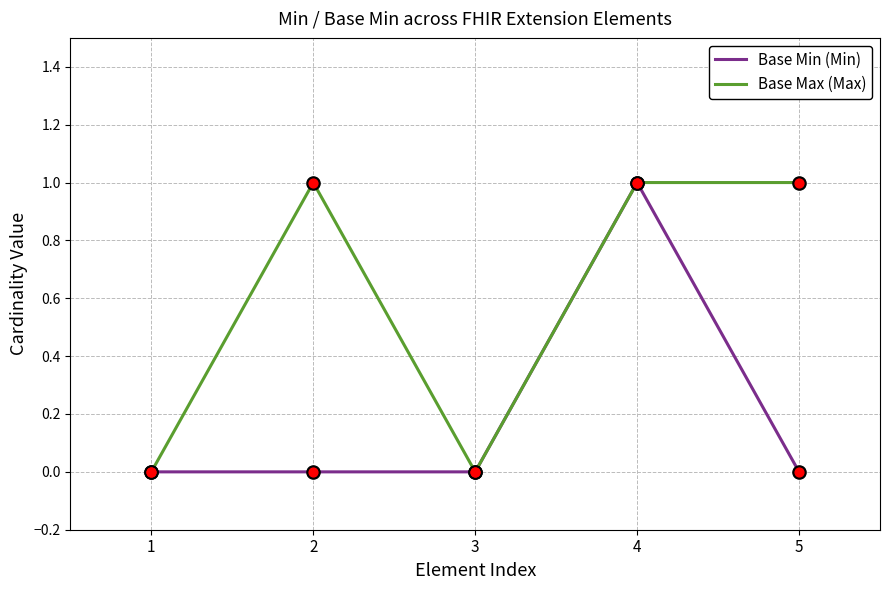

What are all the series names shown in the legend?

Base Min (Min), Base Max (Max)